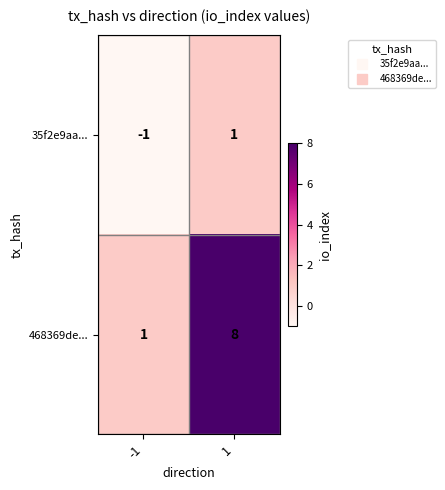

What is the sum of the 468369de... values at -1 and 1?

9